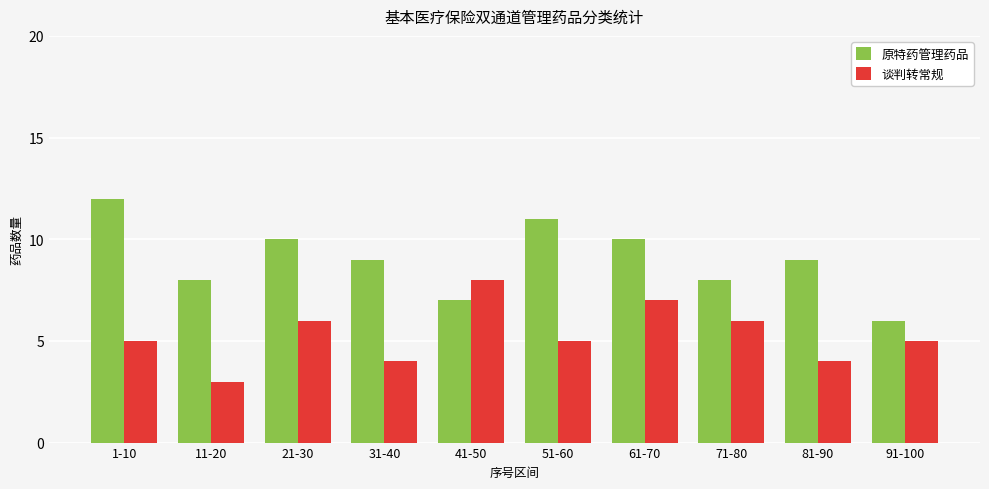

Reading left to right, extract all data points from this chart.

原特药管理药品: 12	8	10	9	7	11	10	8	9	6
谈判转常规: 5	3	6	4	8	5	7	6	4	5